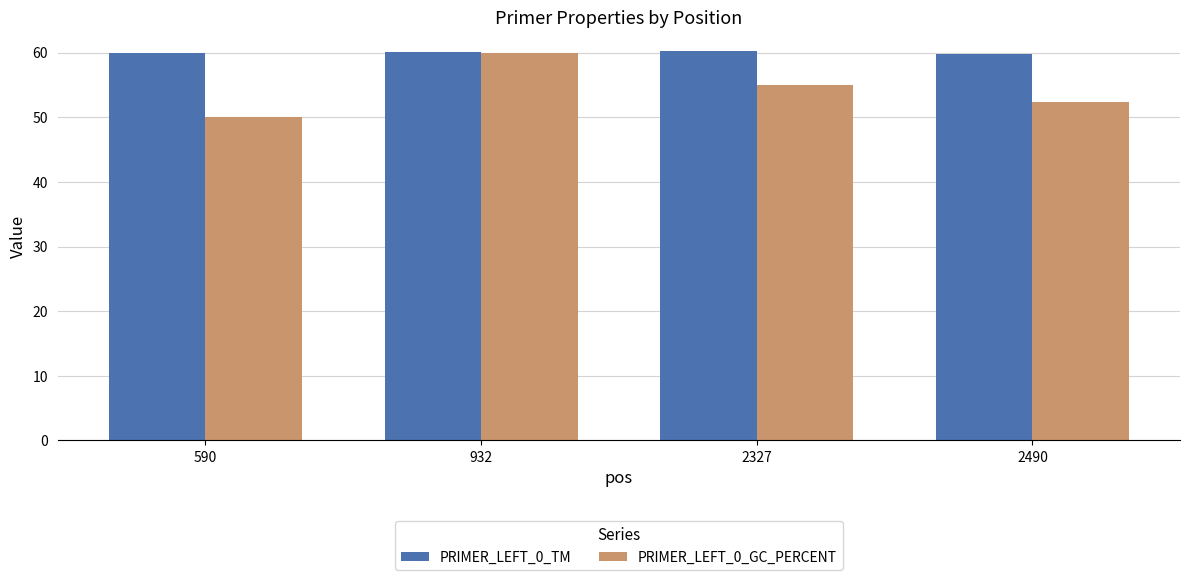

What are all the series names shown in the legend?

PRIMER_LEFT_0_TM, PRIMER_LEFT_0_GC_PERCENT